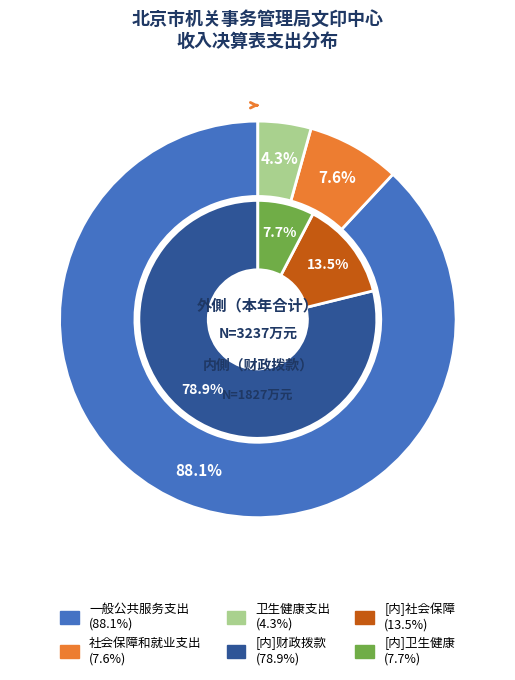

True or false: 一般公共服务支出 accounts for 83% of the total.

False